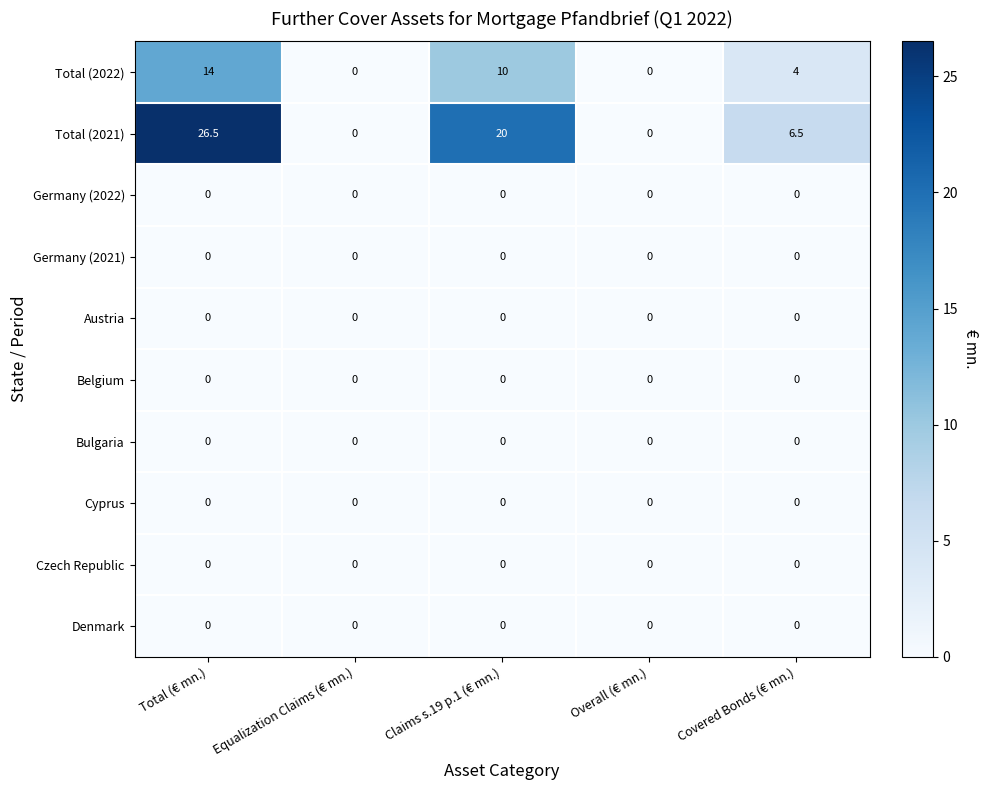

At which label does Total (2022) first exceed 4?

Total (€ mn.)